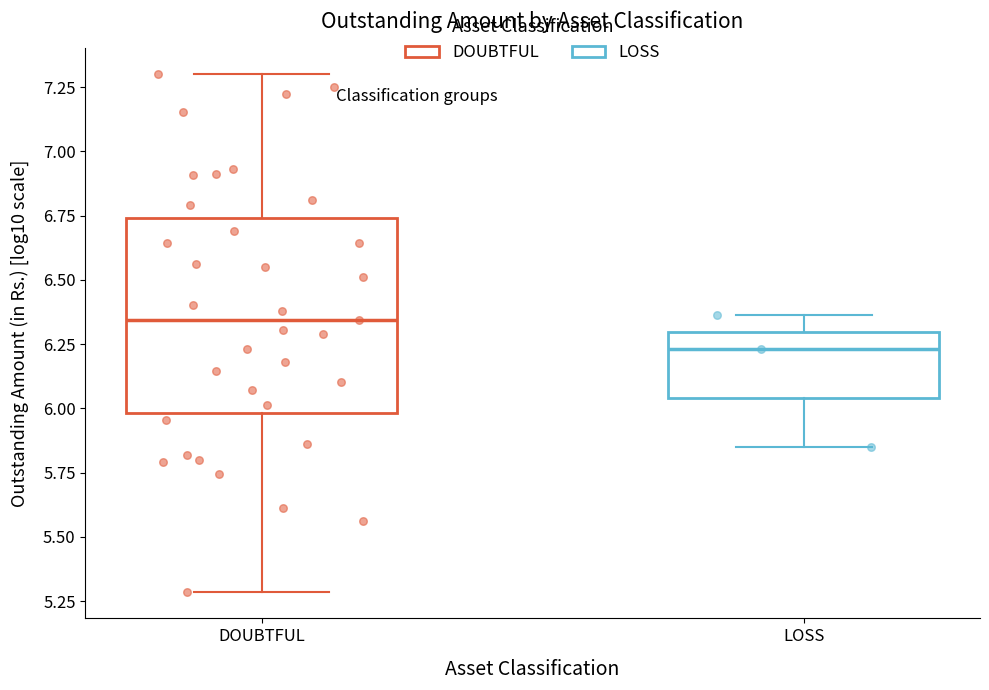

Reading left to right, transcribe this box plot: for each box, give where its median line is, the range the box spans, and where its two whiskers end, as read against the y-axis. The values are not printed on the chart, so give them approximately, as read against the axis.

DOUBTFUL: median 6.35, box 6.00 to 6.75, whiskers 5.30 to 7.30
LOSS: median 6.25, box 6.05 to 6.30, whiskers 5.85 to 6.35